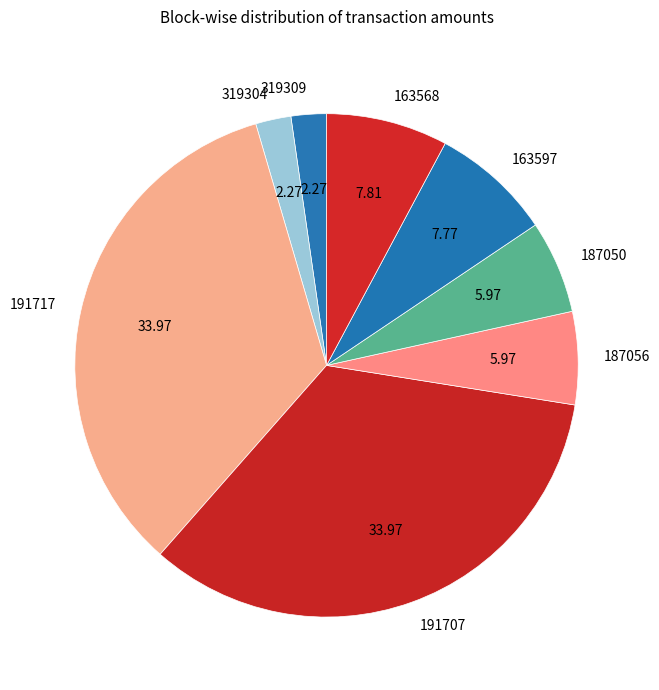

Which has a higher value, 191707 or 163597?

191707